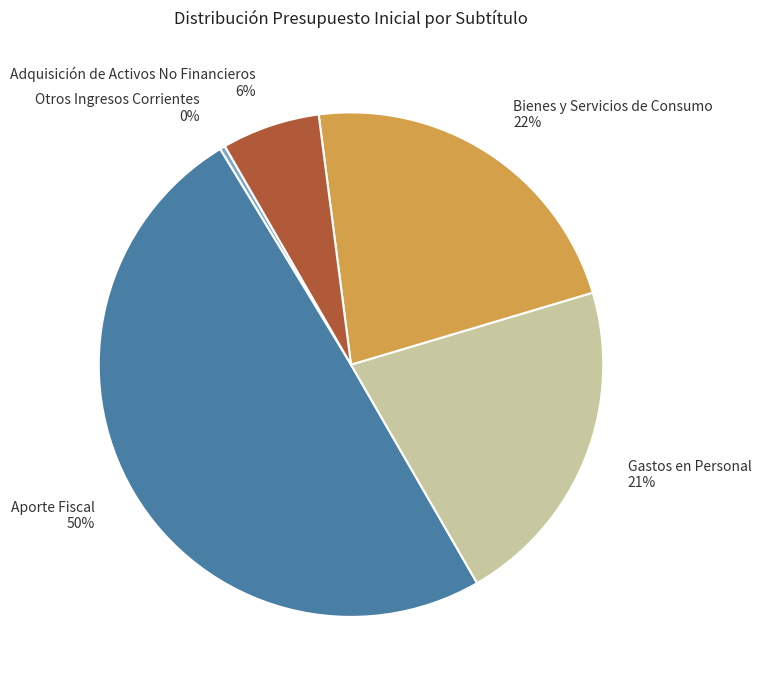

Which category has the smallest portion of the pie?

Otros Ingresos Corrientes